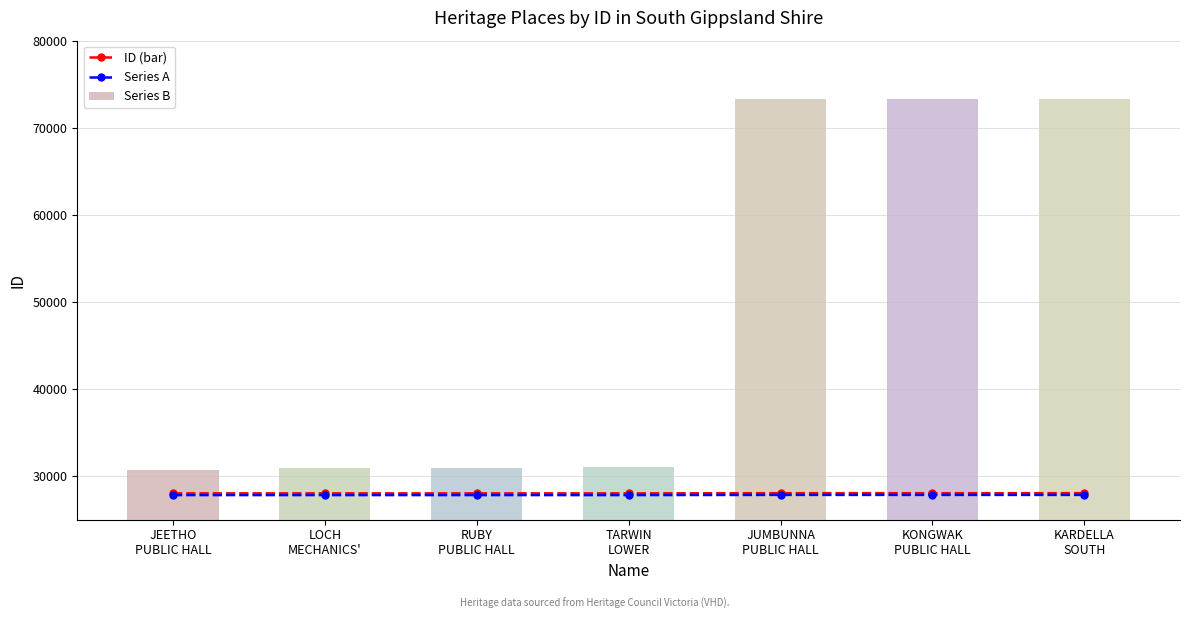

What is the greatest value displayed?

73264.0